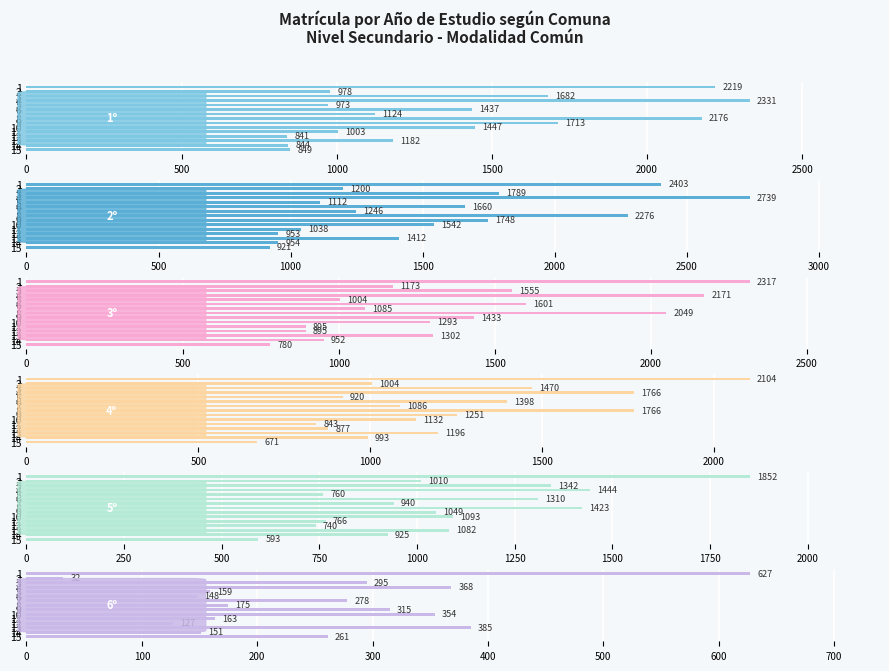

What are all the series names shown in the legend?

1º, 2º, 3º, 4º, 5º, 6º